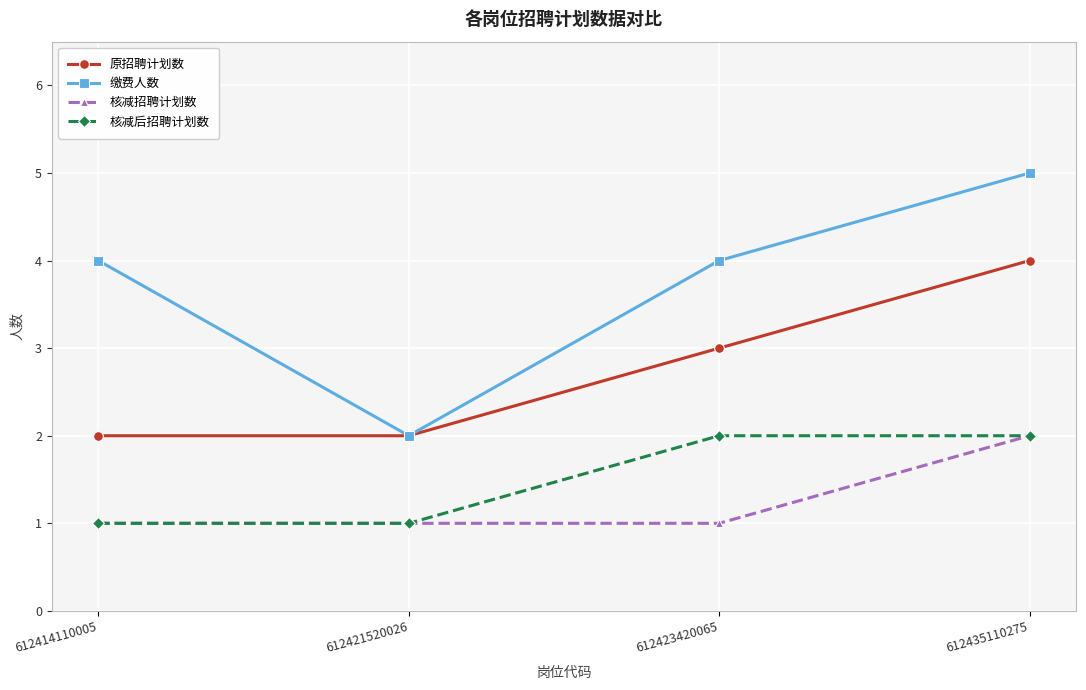

What is the sum of the 核减招聘计划数 values at 612421520026 and 612423420065?

2